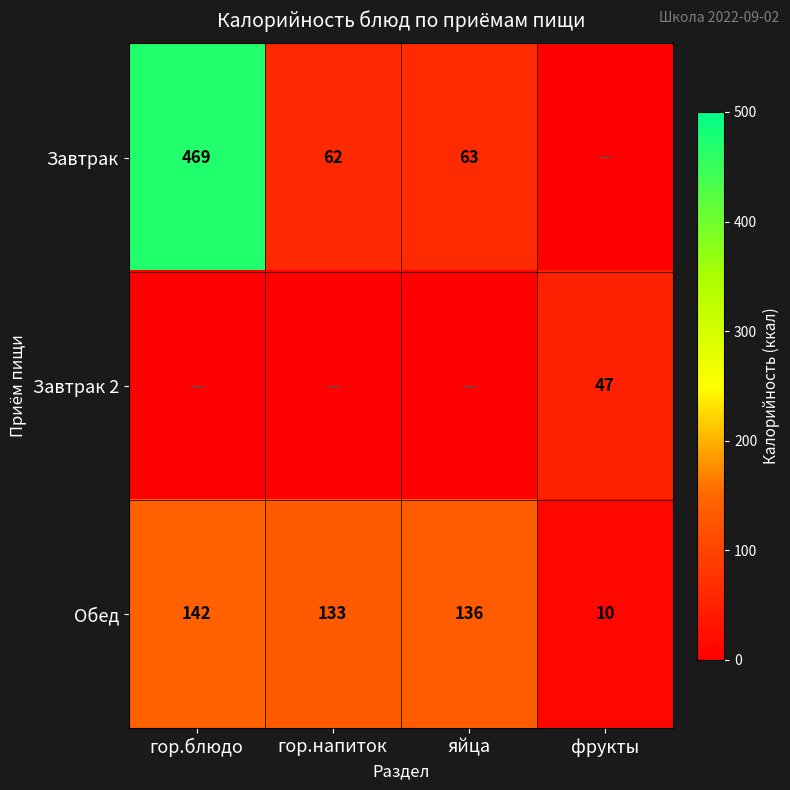

How many series are shown in this chart?

3